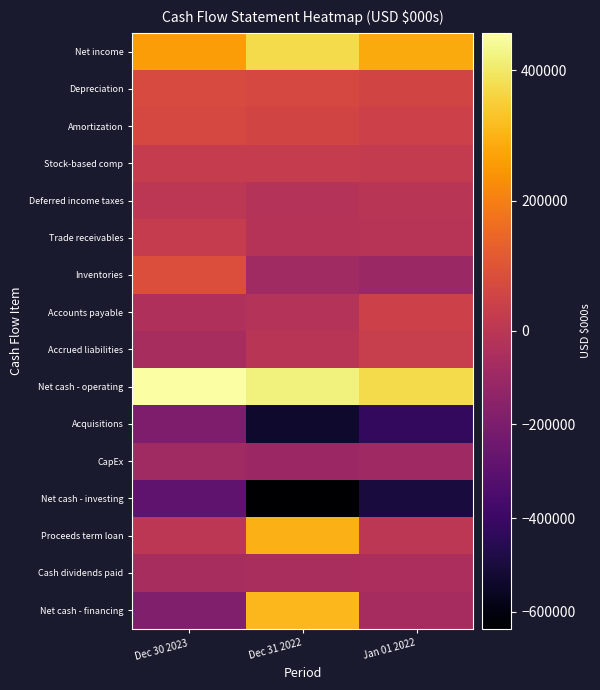

At which category is the sum across all series the highest?

Dec 30 2023